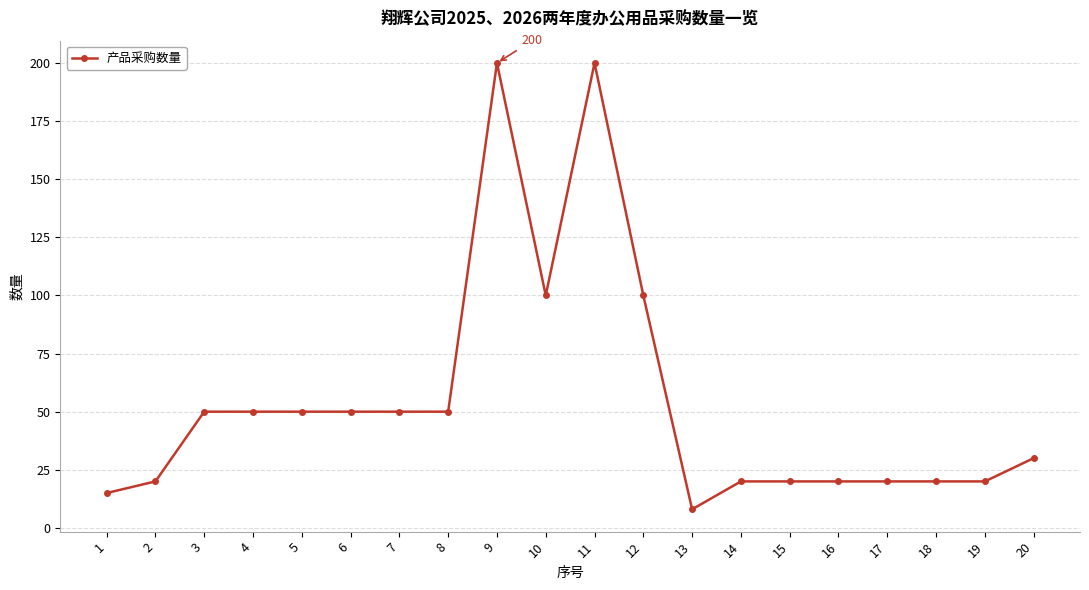

Which label corresponds to the smallest value in the chart?

13